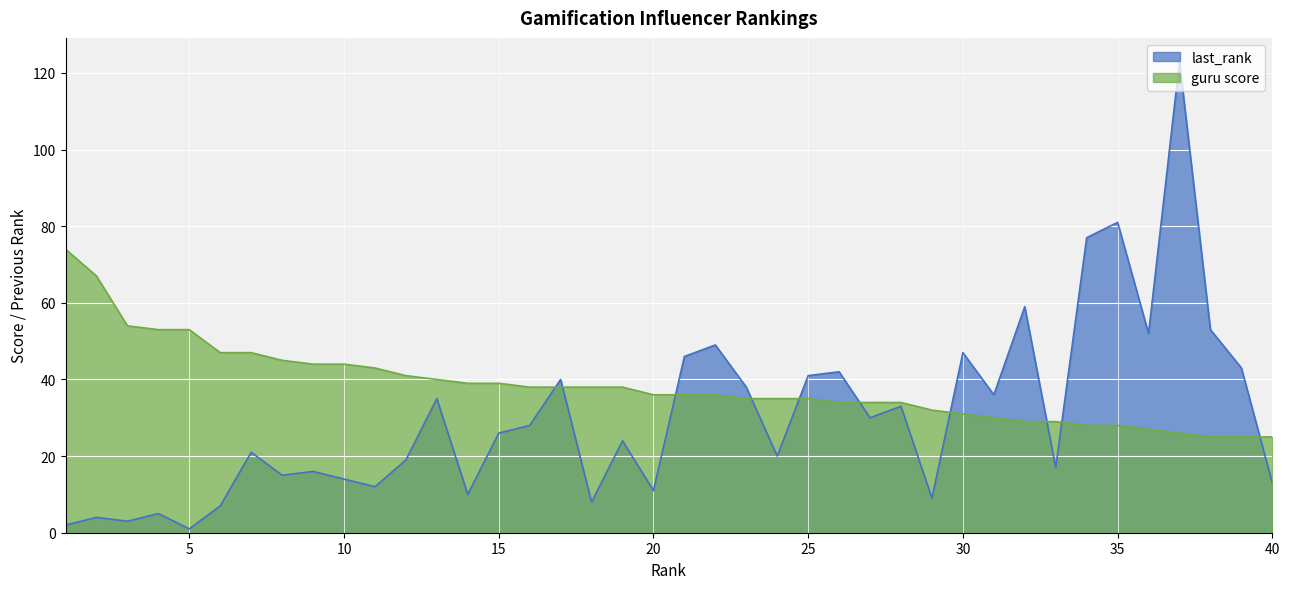

True or false: guru score and last_rank intersect in this chart.

True